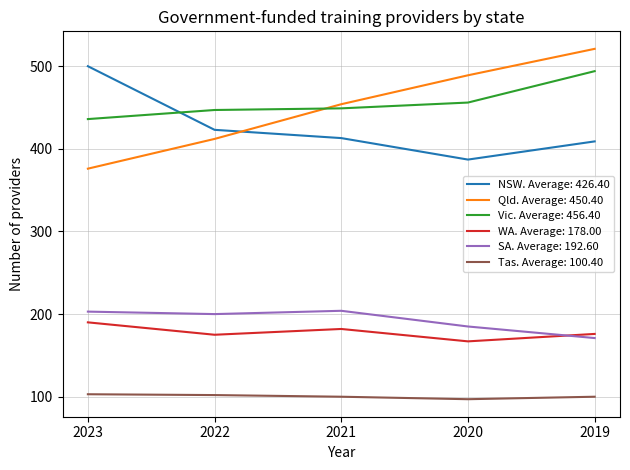

True or false: WA. Average: 178.00 and Qld. Average: 450.40 intersect in this chart.

False